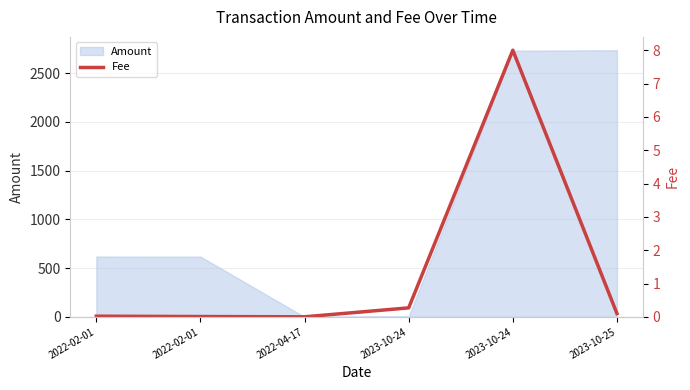

Is it true that the value at 2023-10-25 is 0.1?

True